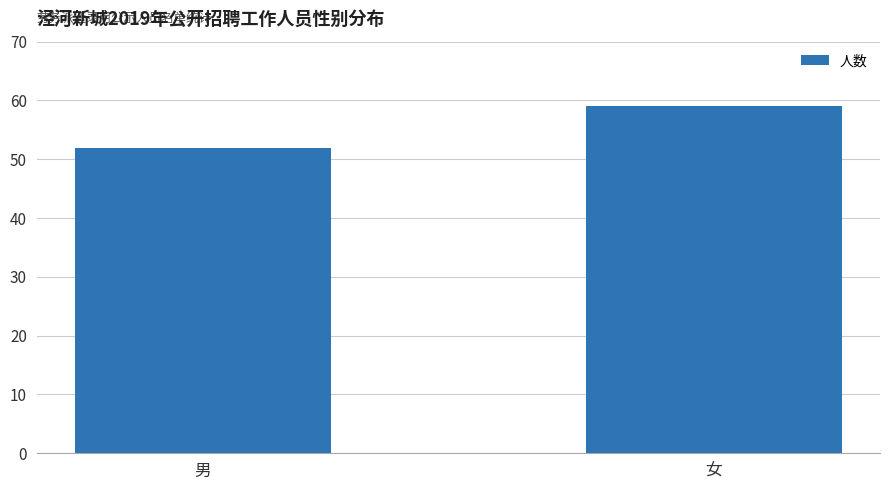

Reading right to left, list all the values displayed in this chart.

59	52